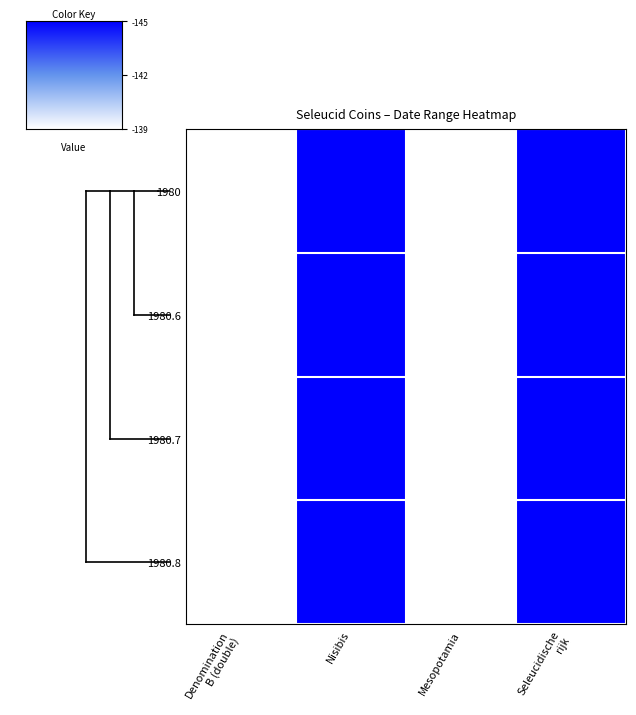

Which has a higher value, Mesopotamia or Seleucidische
rijk?

Seleucidische
rijk